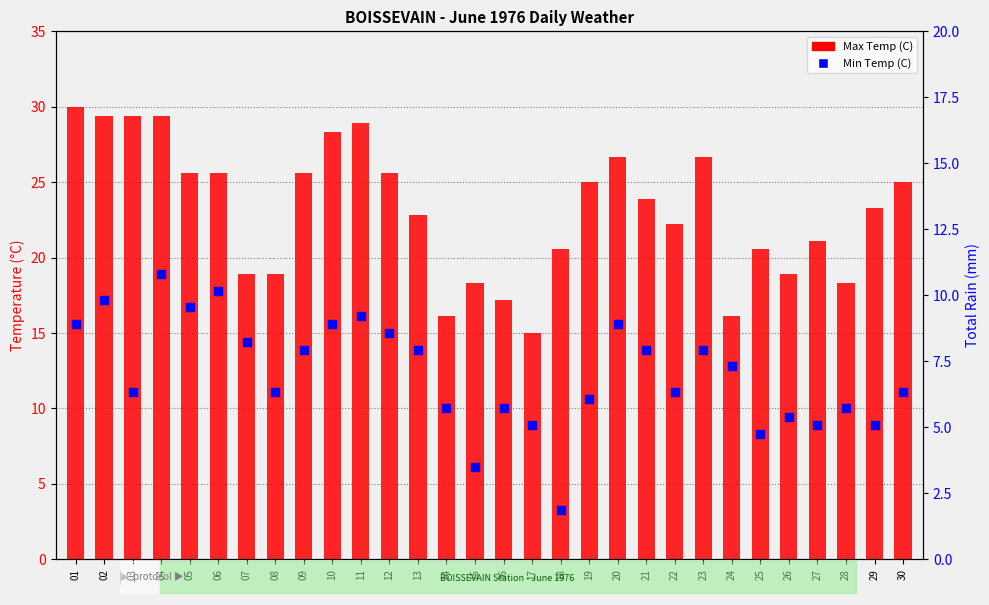

Which series contains the highest Y value?

Max Temp (C)